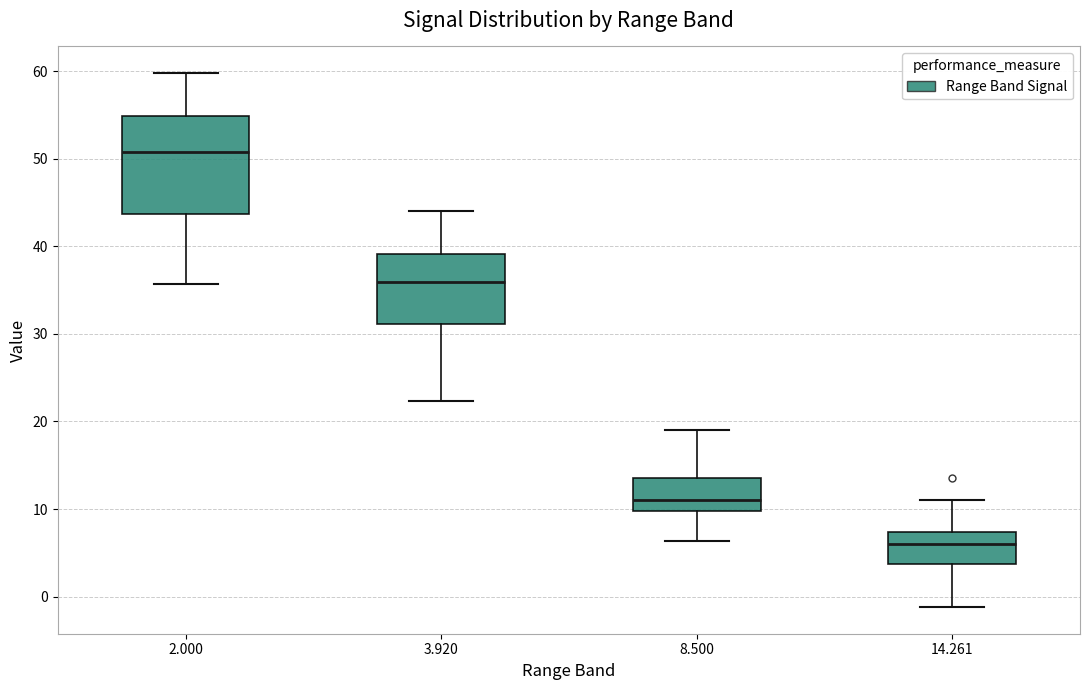

Which box is the tallest, from its lower edge to its upper edge?

2.000